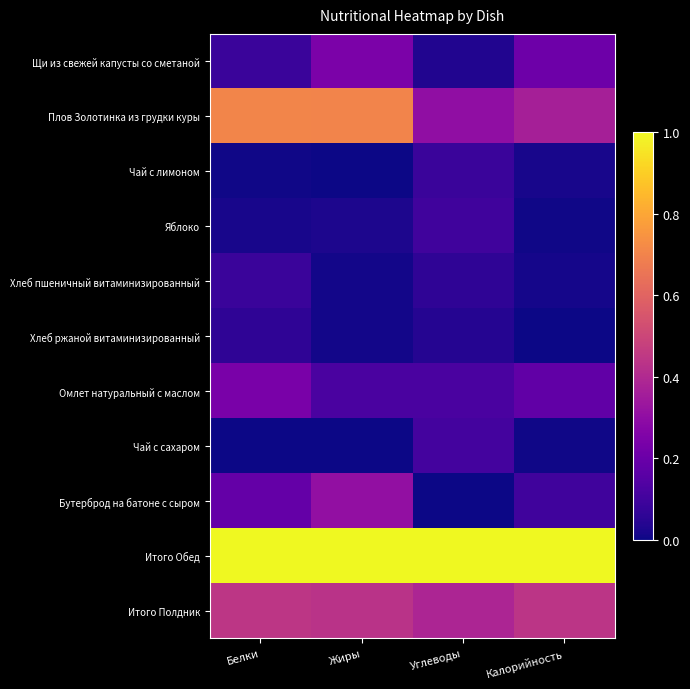

Which category has the highest value across all series?

Белки